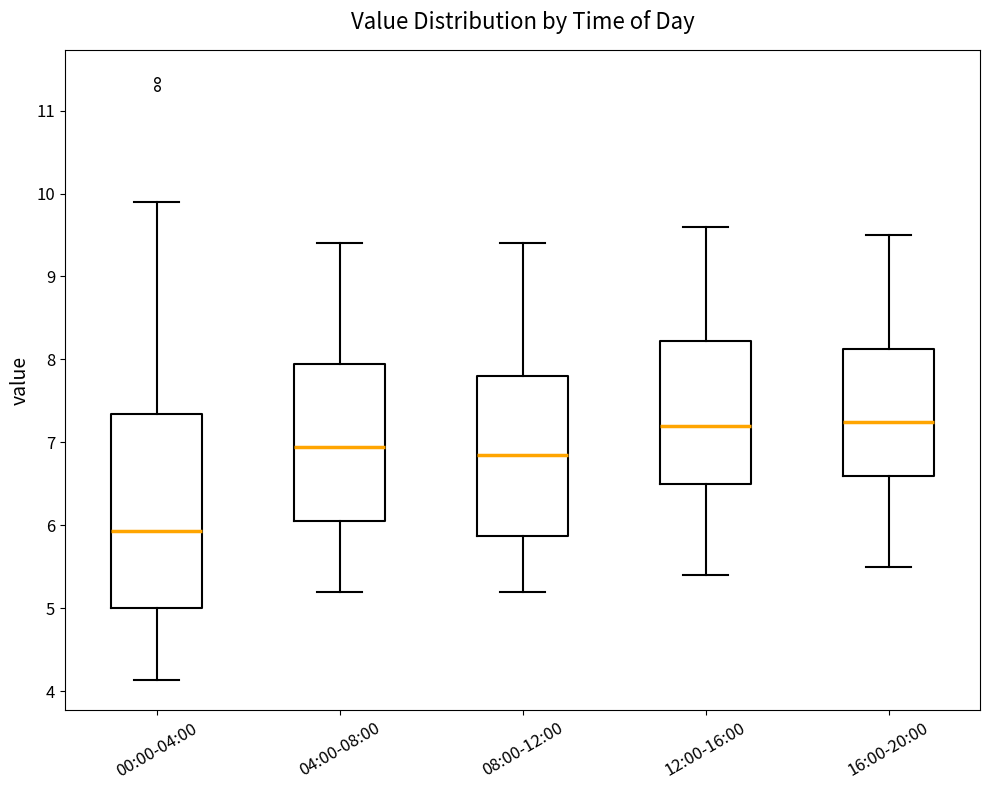

Which box is the tallest, from its lower edge to its upper edge?

00:00-04:00